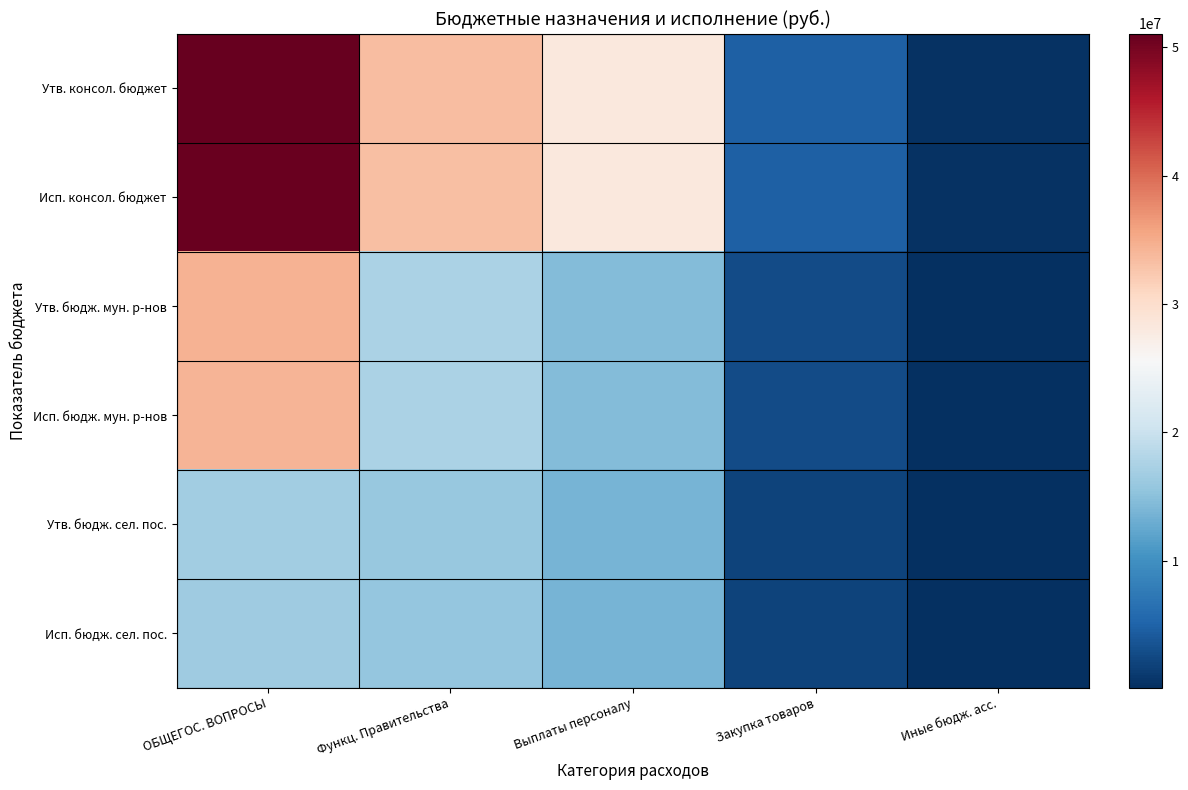

Rank the series by their maximum value, from highest to lowest.

Утв. консол. бюджет, Исп. консол. бюджет, Утв. бюдж. мун. р-нов, Исп. бюдж. мун. р-нов, Утв. бюдж. сел. пос., Исп. бюдж. сел. пос.